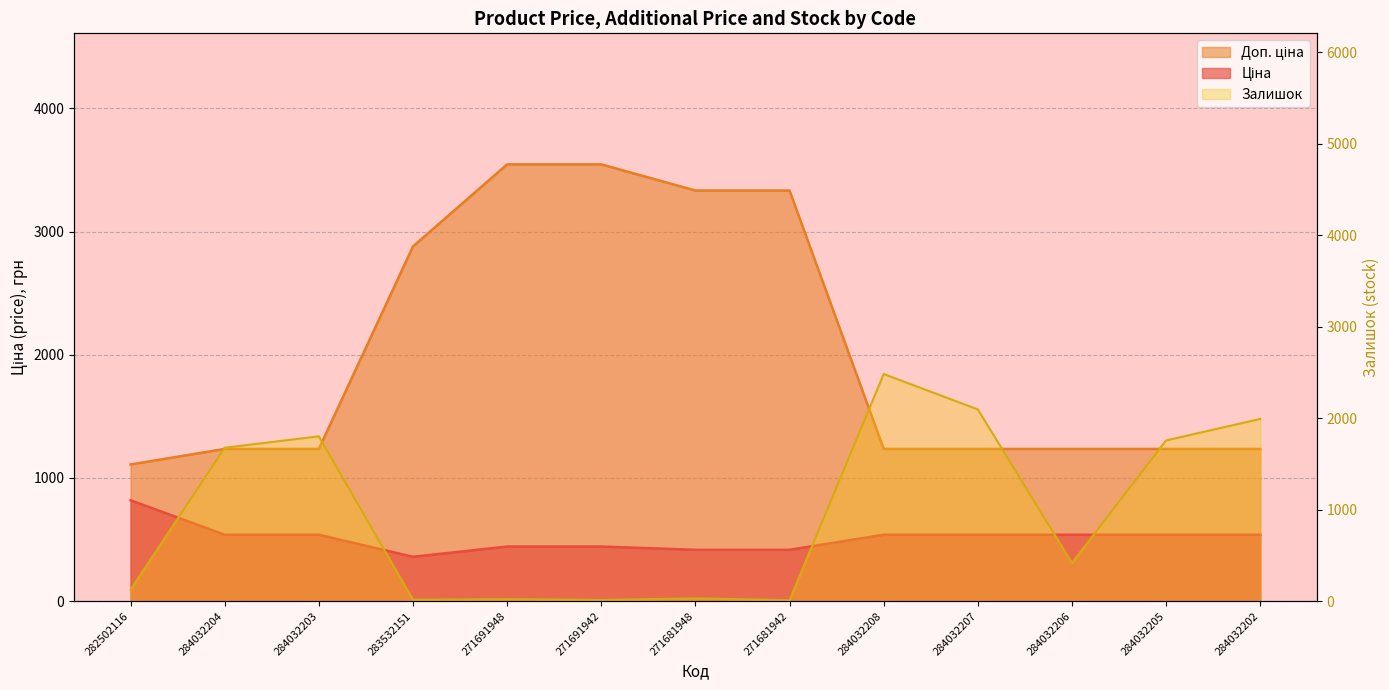

What is the minimum value for Ціна?

359.9